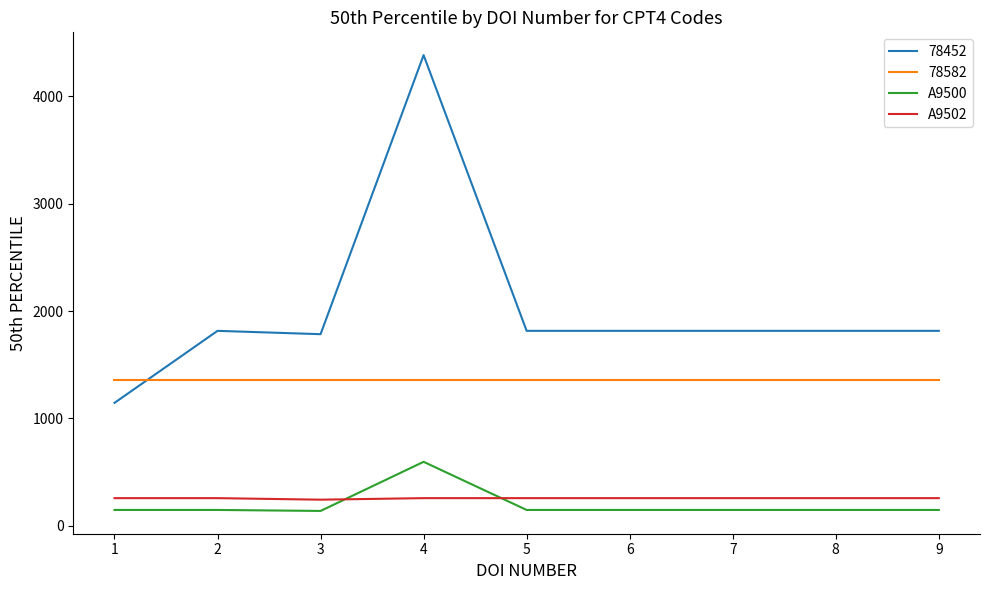

Does the chart display data point markers on the line(s)?

No